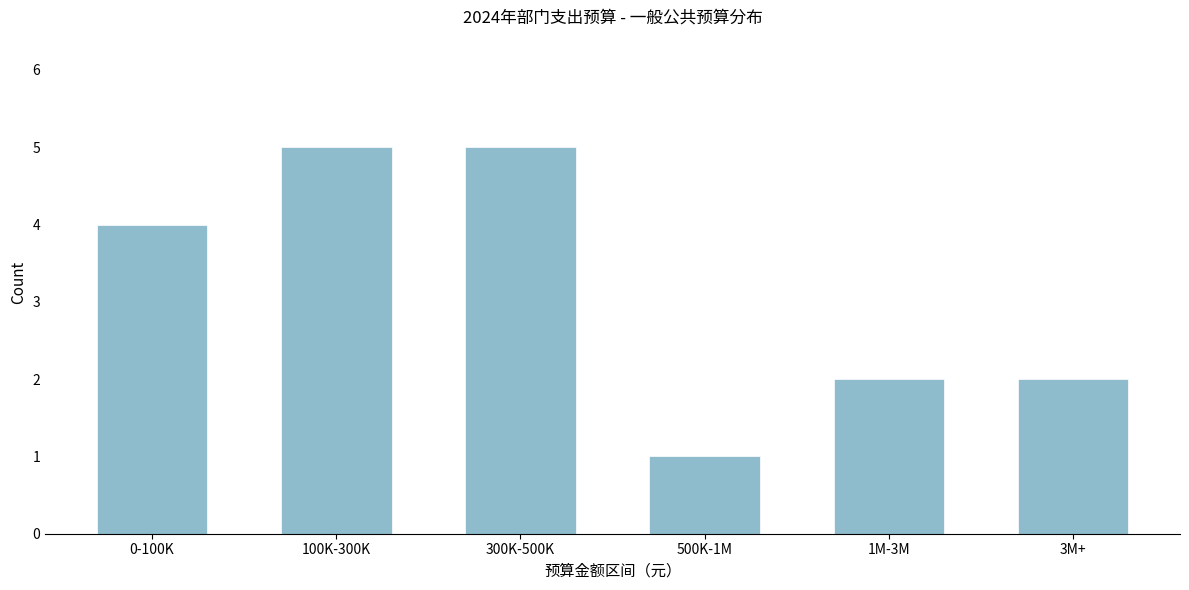

Reading left to right, list all the values displayed in this chart.

4	5	5	1	2	2